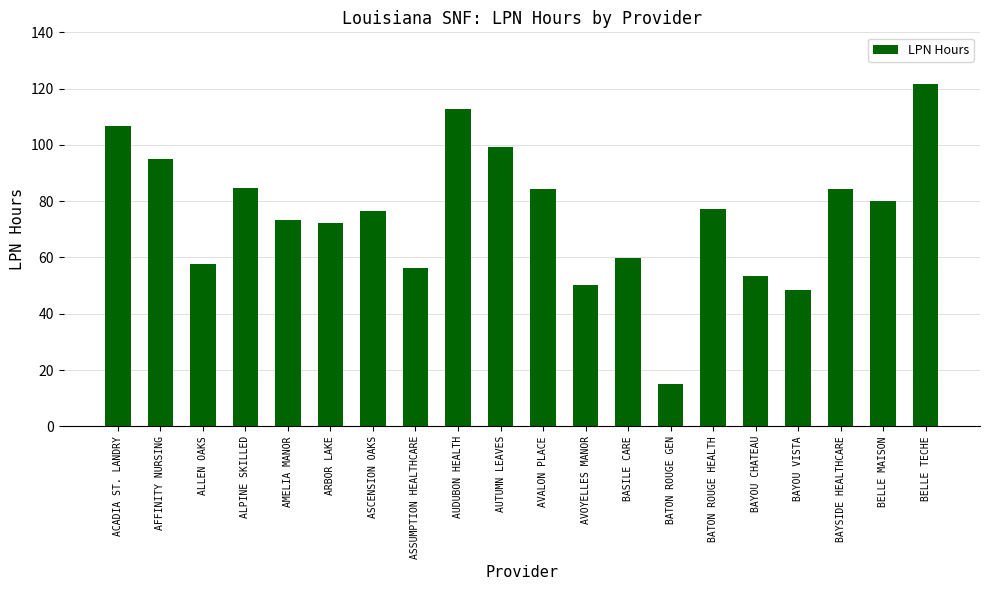

The value at AVOYELLES MANOR is 20.1. True or false?

False